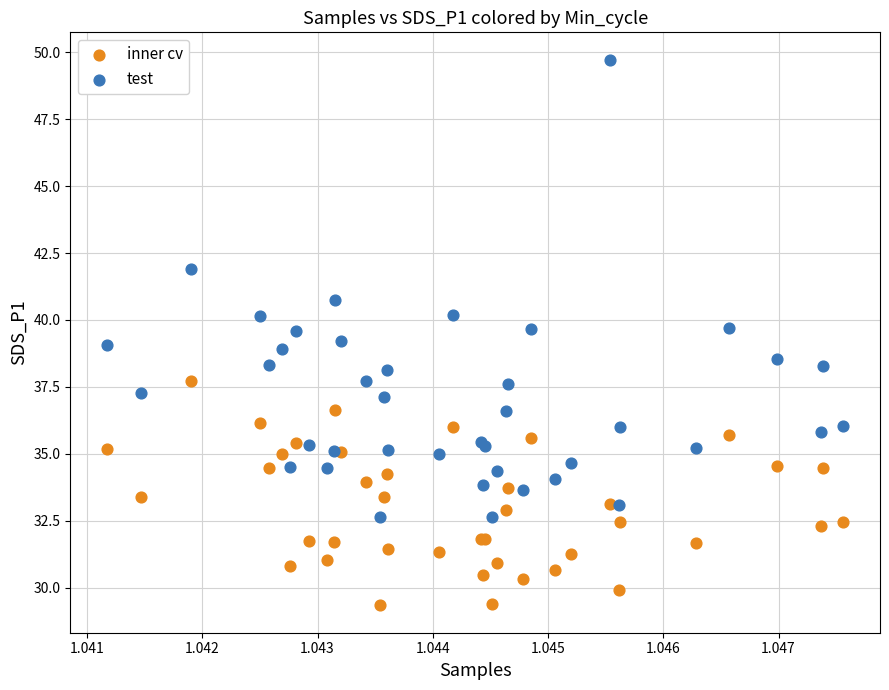

In the test series, what Y value is closest to 41?

40.7